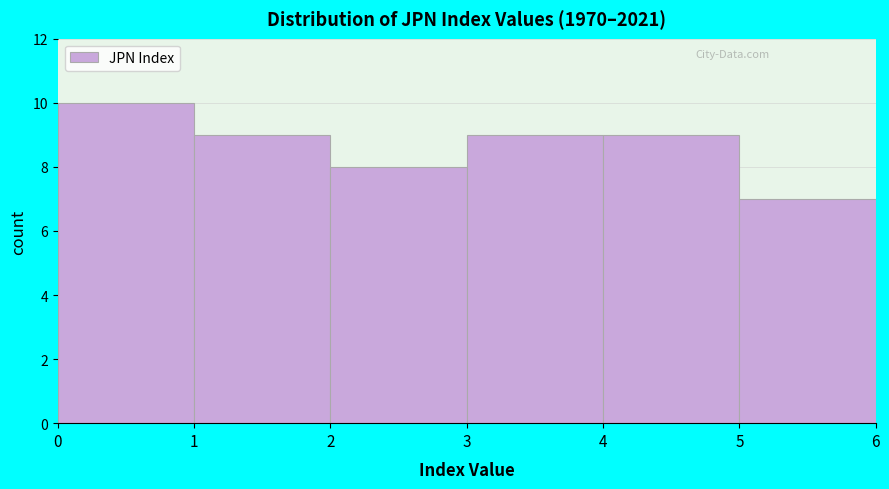

What is the height of the bar covering 3 to 4 on the x-axis? The values are not printed on the chart, so give them approximately, as read against the axis.

9